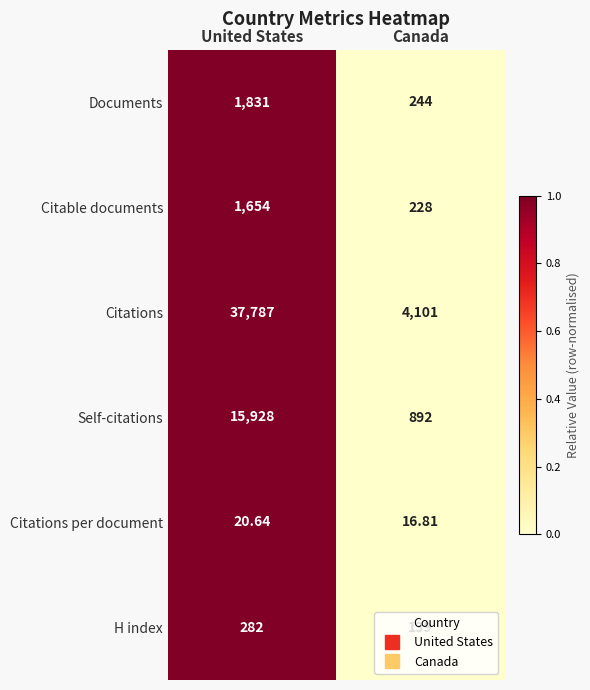

Which series has the largest total across all categories?

Citations